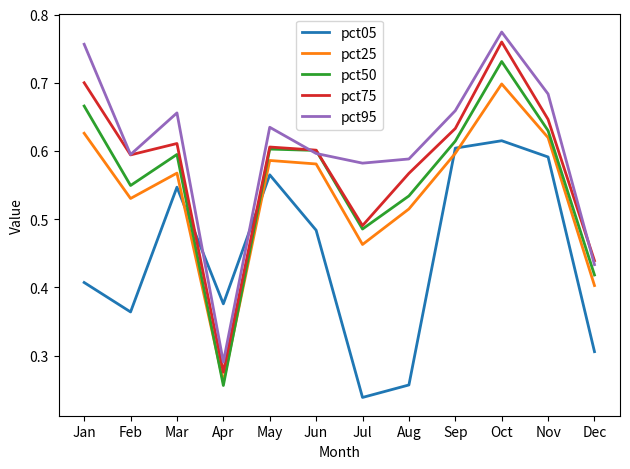

Where do pct50 and pct95 first cross each other?

May and Jun